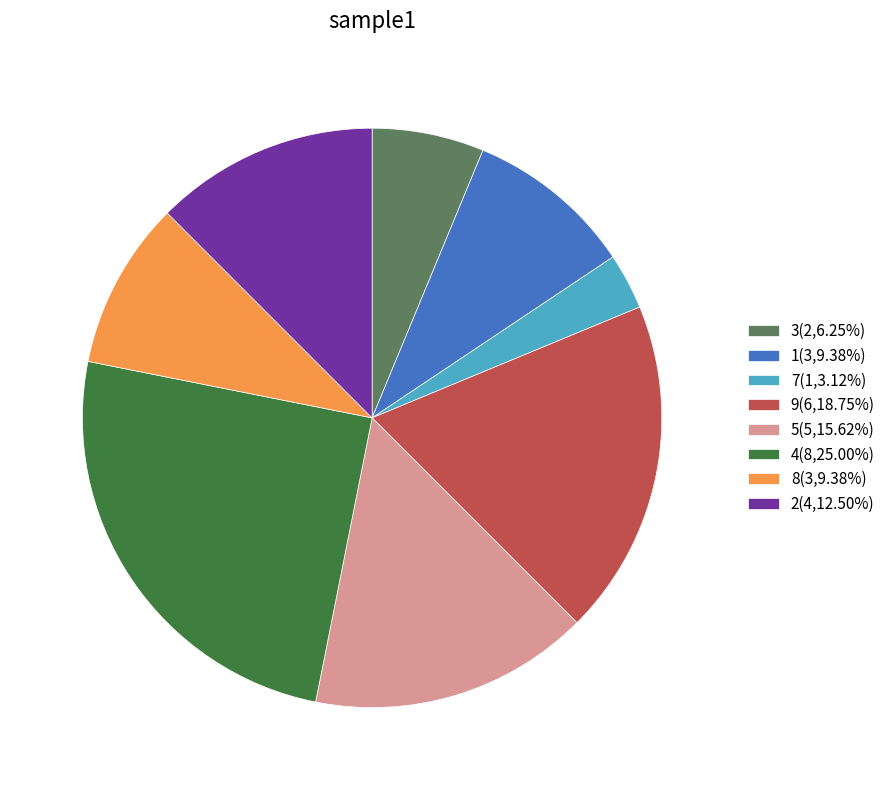

Does any single category account for the majority?

No